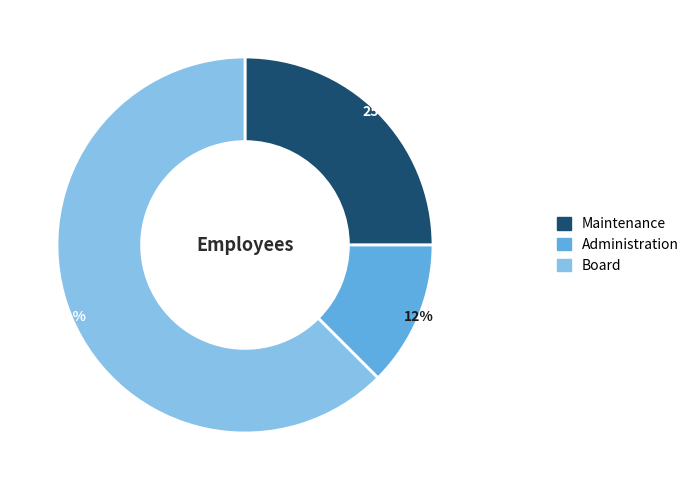

Rank the categories by value from highest to lowest.

Board, Maintenance, Administration